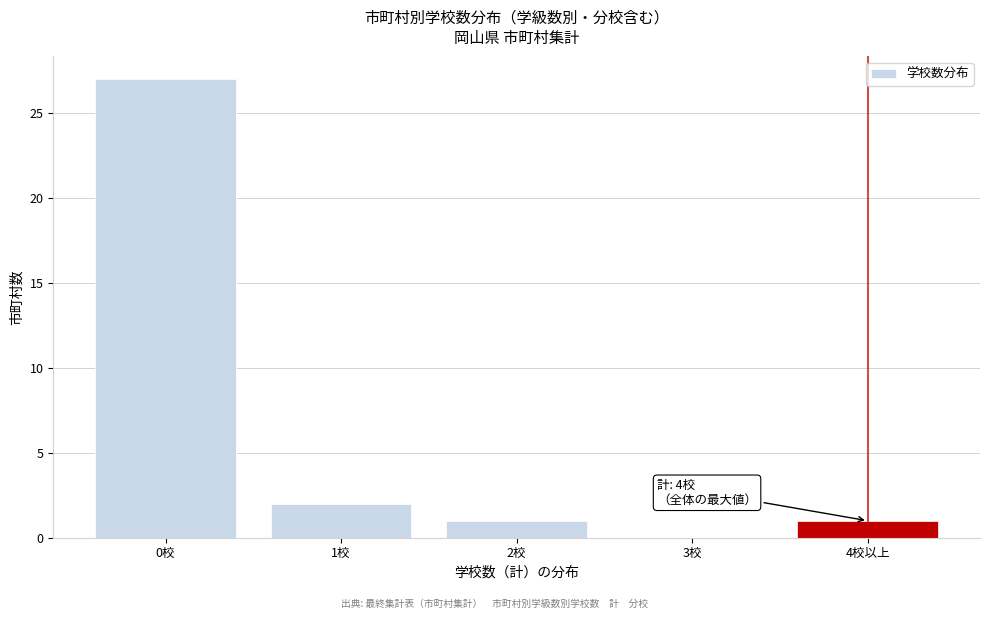

Reading right to left, extract all data points from this chart.

4校以上=1	3校=0	2校=1	1校=2	0校=27